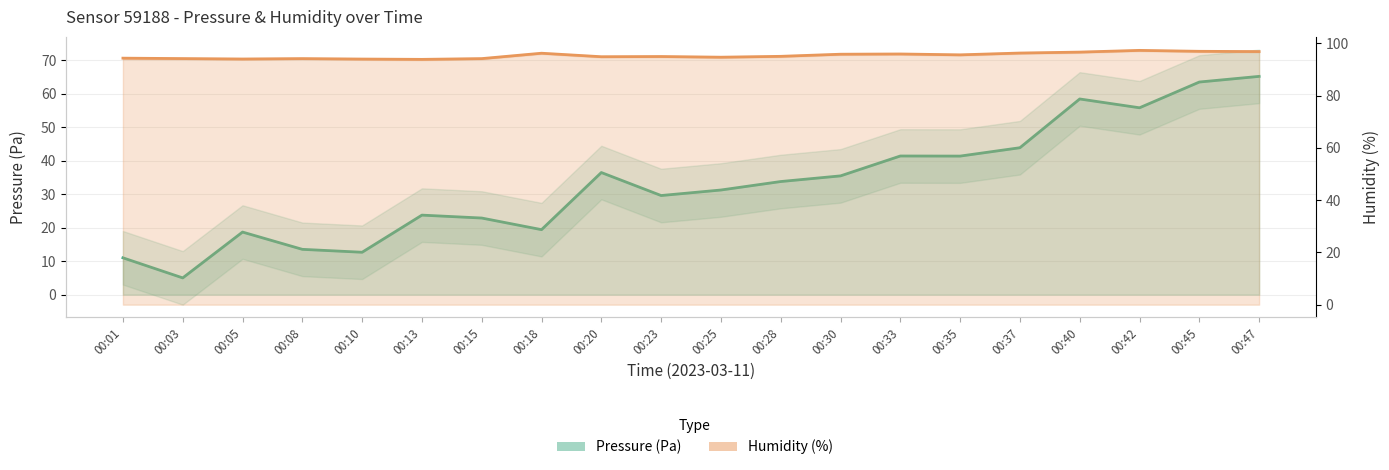

What is the value of the humidity point at the 10th from the left?

94.9